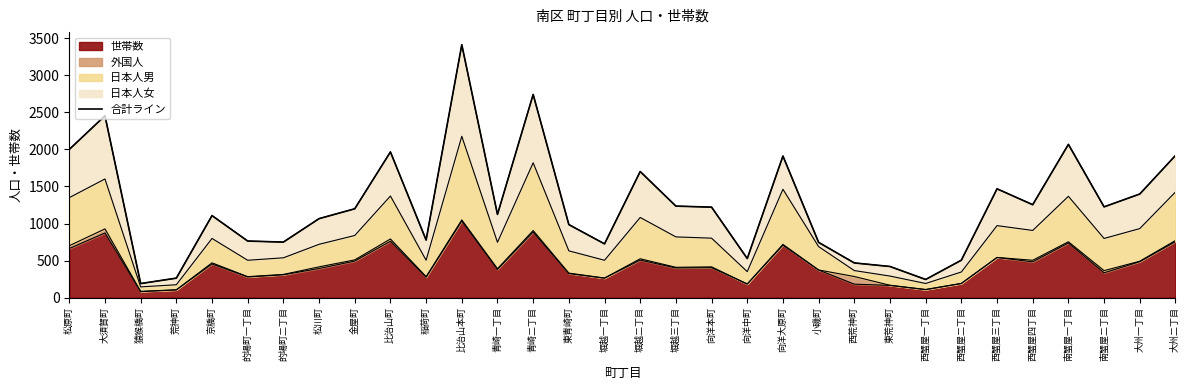

What is the sum of all values?

39833